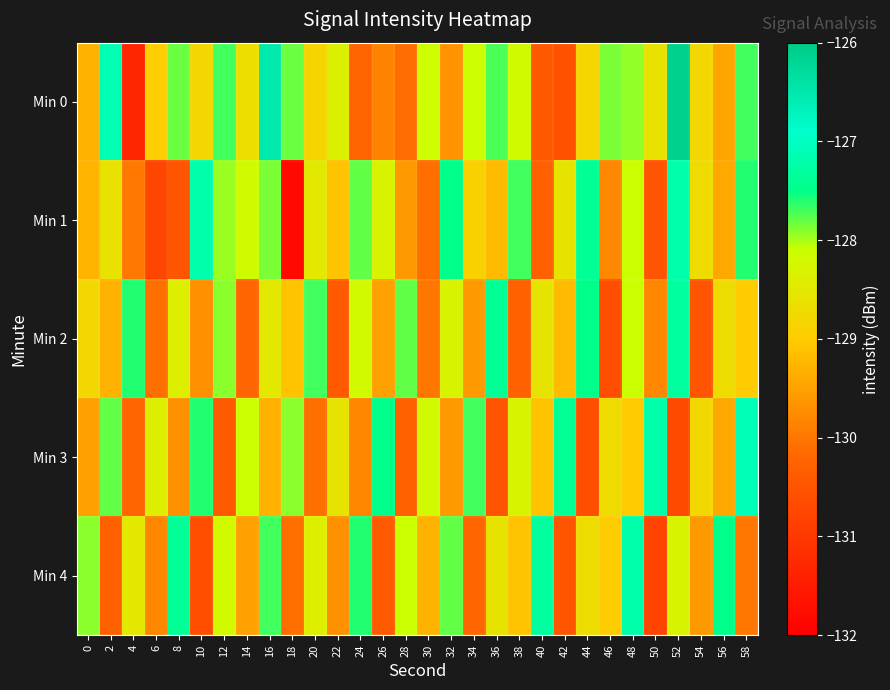

What is the greatest value displayed?

-126.1